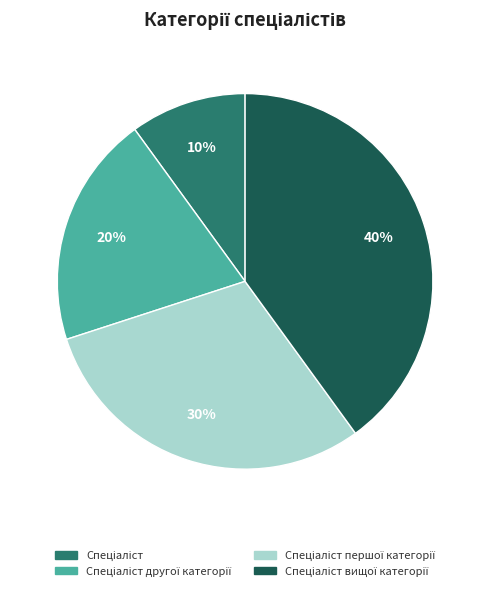

Does any single category account for the majority?

No